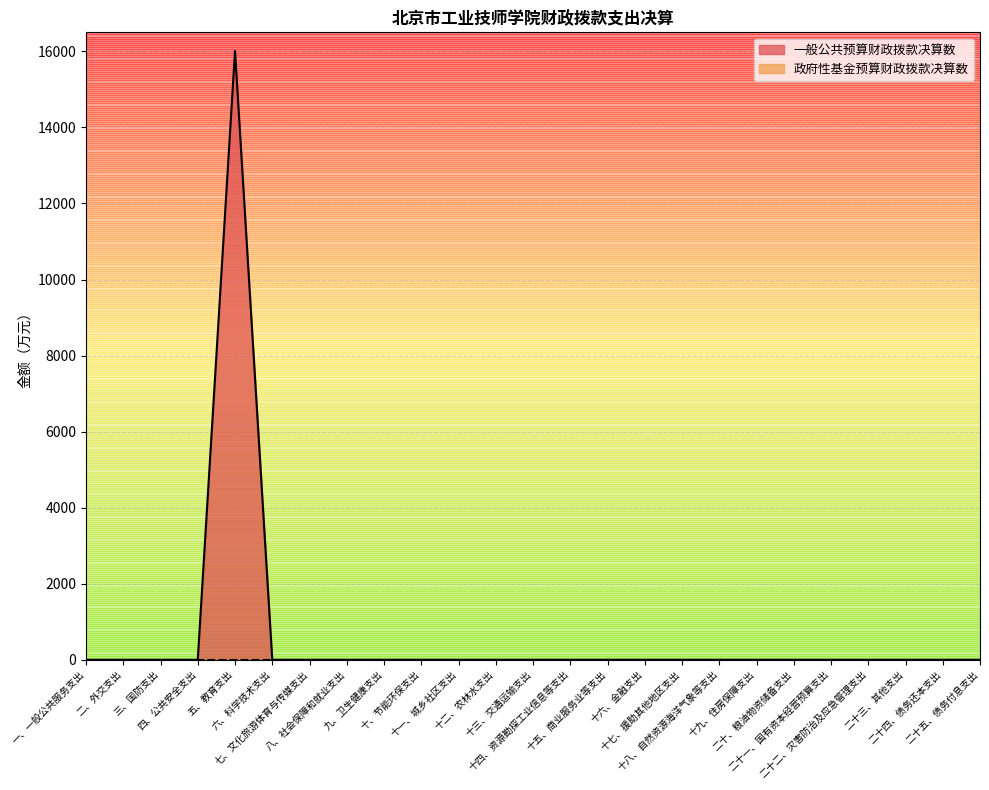

Does the chart have visible grid lines?

Yes